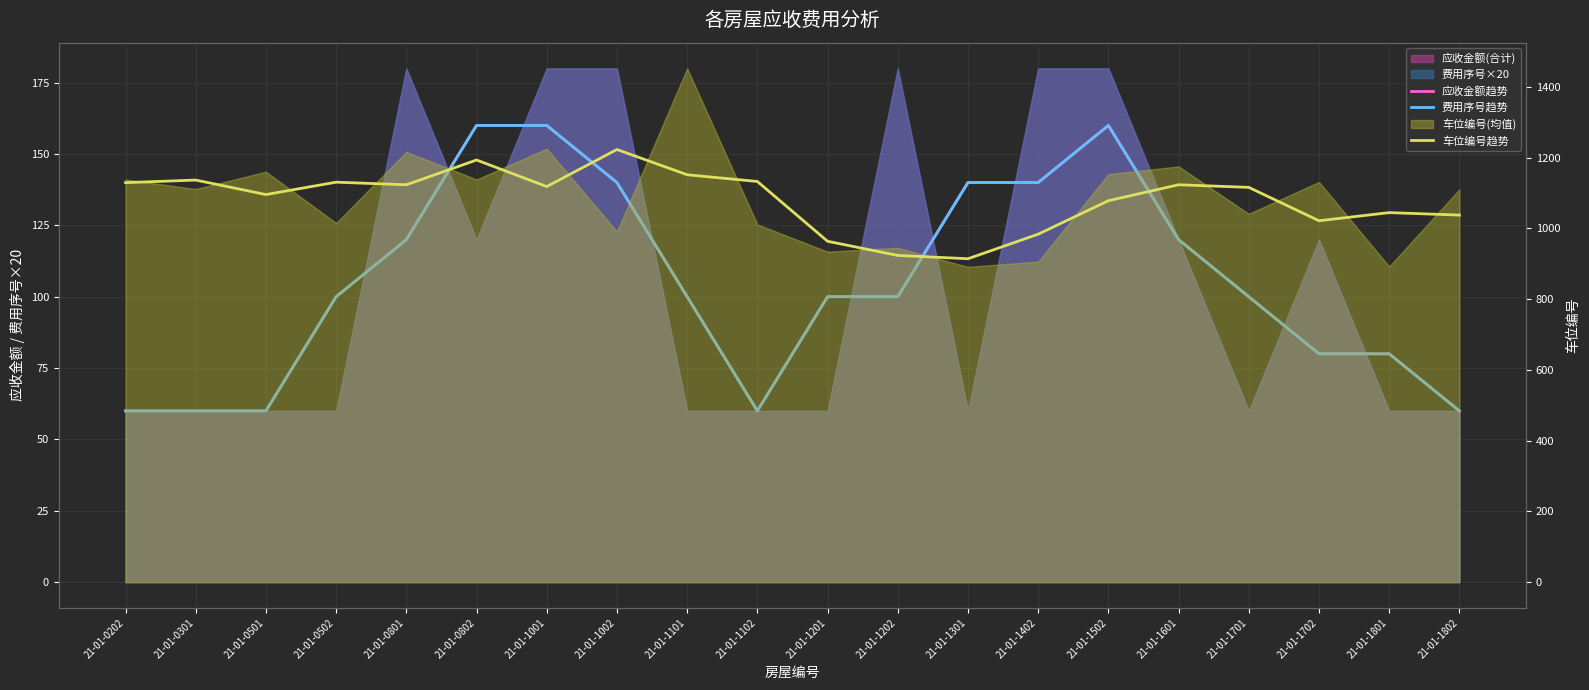

True or false: 应收金额趋势 has a value of 140.0 at 21-01-1301.

True